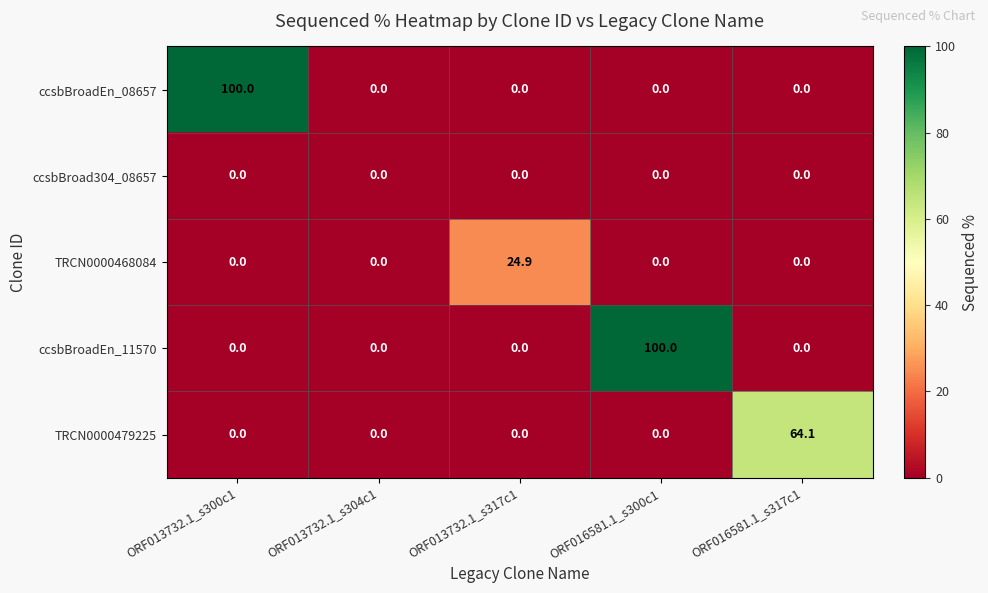

The ccsbBroad304_08657 series shows 0.0 at ORF016581.1_s317c1. True or false?

True